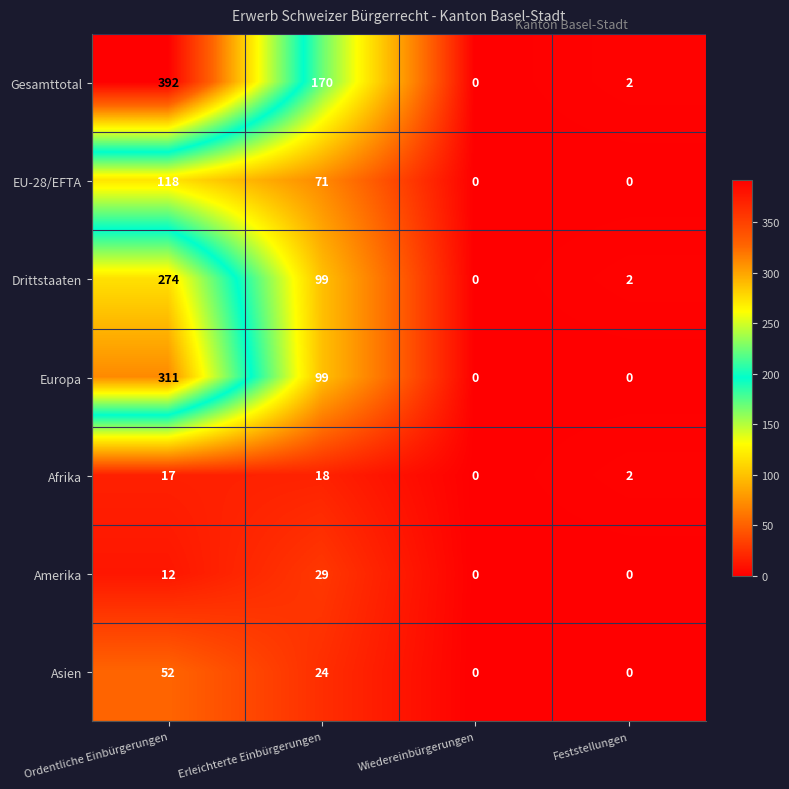

Which series has the widest spread of values?

Gesamttotal